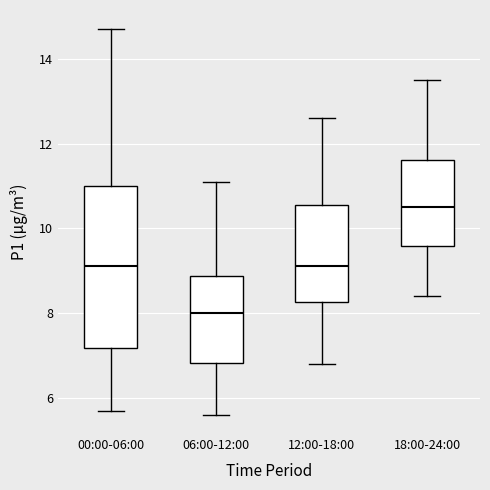

Reading left to right, transcribe this box plot: for each box, give where its median line is, the range the box spans, and where its two whiskers end, as read against the y-axis. The values are not printed on the chart, so give them approximately, as read against the axis.

00:00-06:00: median 9.2, box 7.2 to 11.0, whiskers 5.8 to 14.8
06:00-12:00: median 8.0, box 6.8 to 8.8, whiskers 5.6 to 11.2
12:00-18:00: median 9.2, box 8.2 to 10.6, whiskers 6.8 to 12.6
18:00-24:00: median 10.6, box 9.6 to 11.6, whiskers 8.4 to 13.6